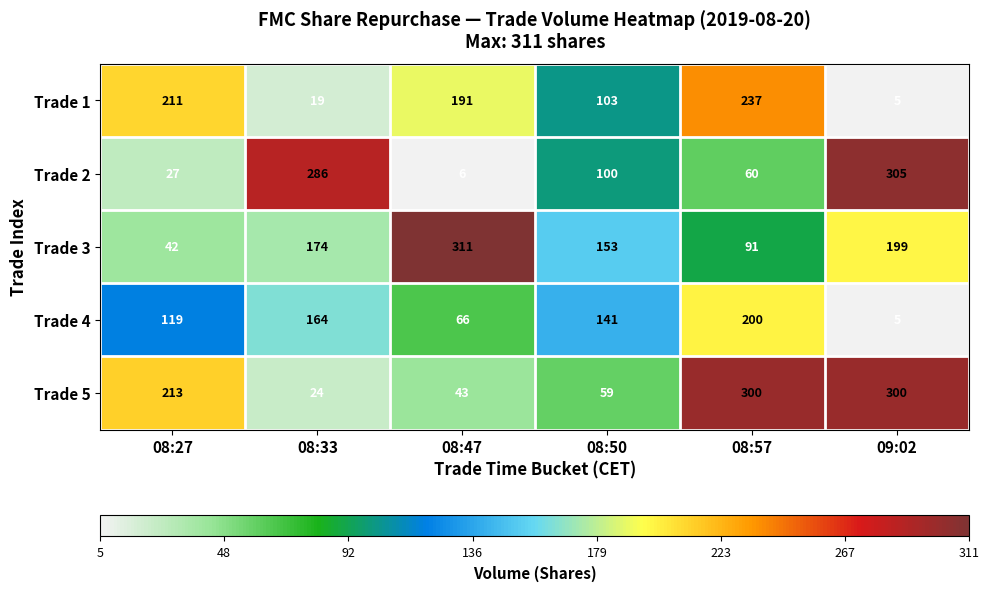

At 08:27, list the series in order from largest to smallest.

Trade 5, Trade 1, Trade 4, Trade 3, Trade 2